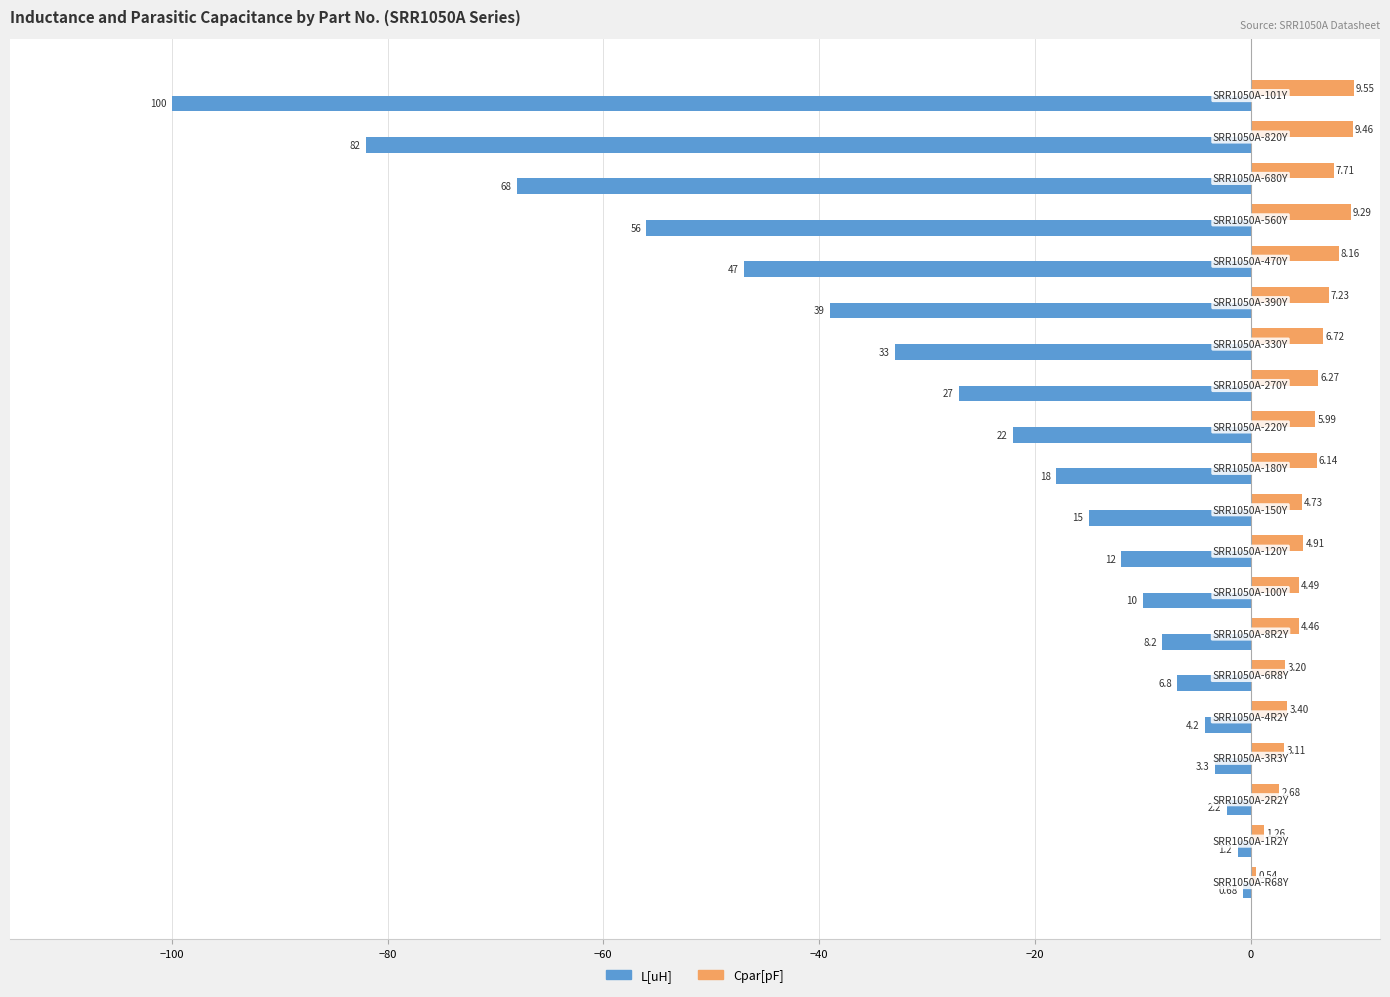

Which series has the largest total across all categories?

Cpar[pF]